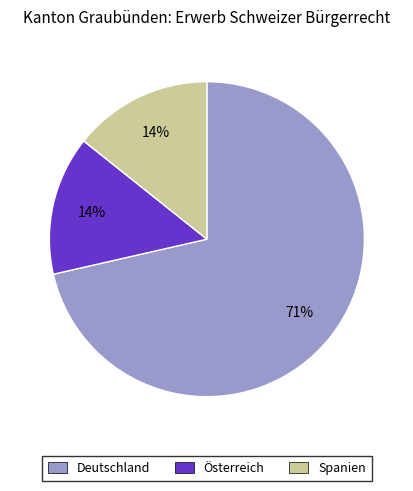

Which slice is the largest?

Deutschland